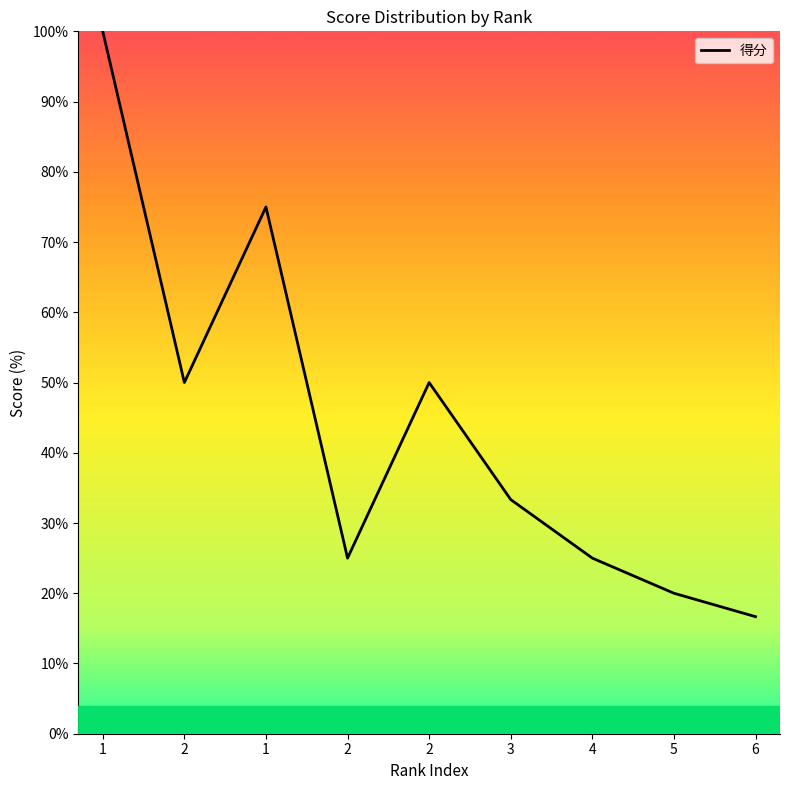

Is this an area chart (filled region under the line)?

Yes